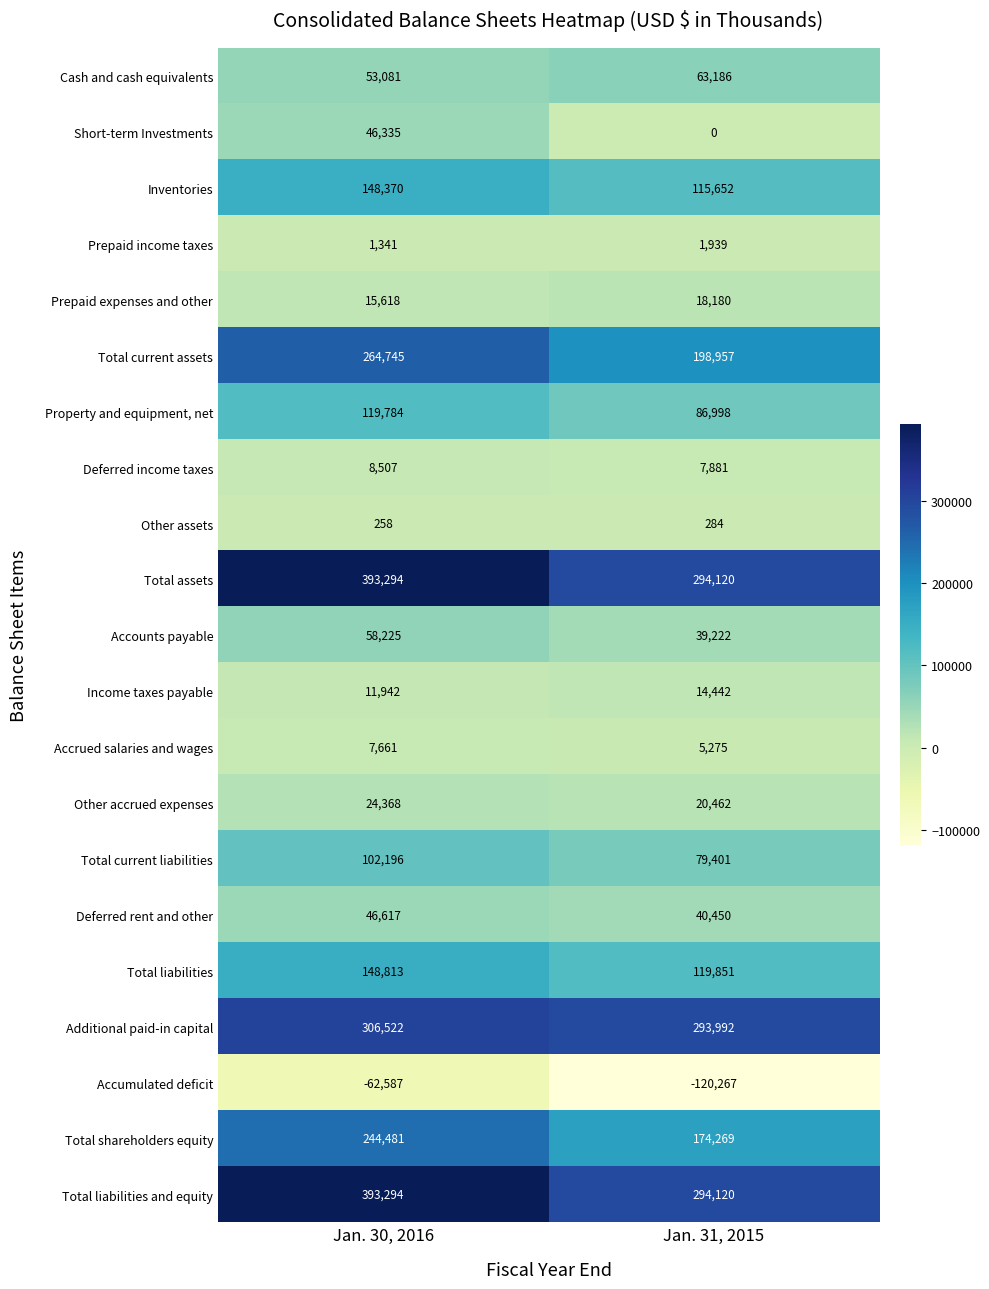

What is the difference between the highest and lowest values at Jan. 30, 2016?

455881